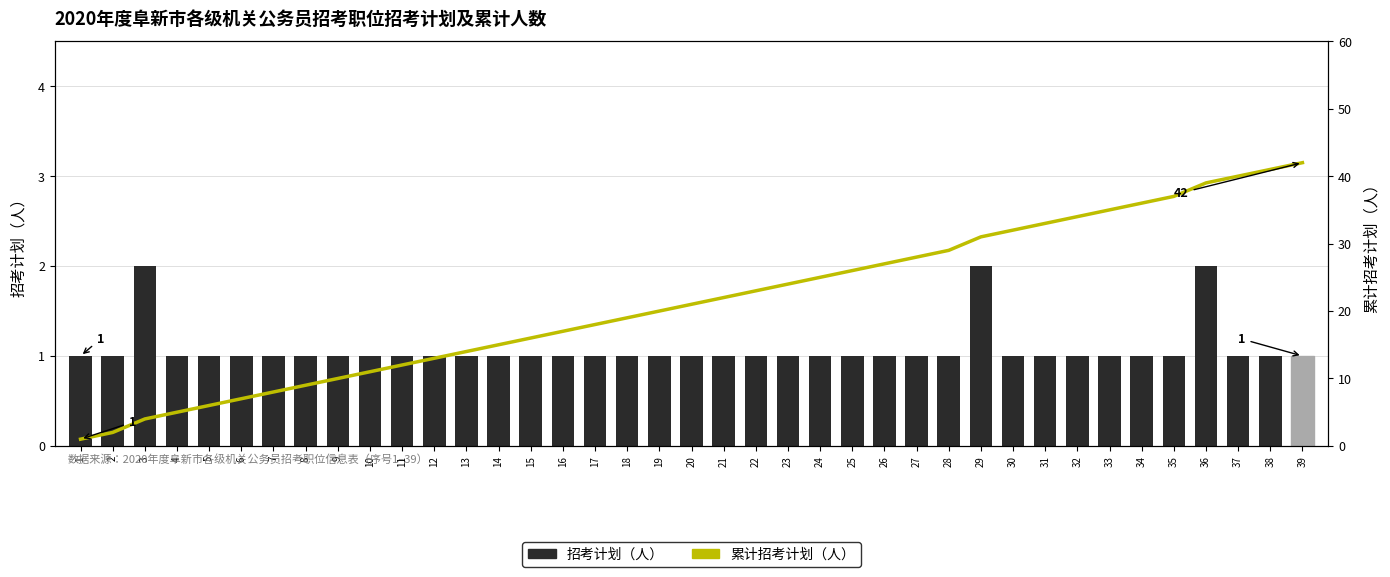

Reading left to right, what are all the values shown in this chart?

招考计划（人）: 1	1	2	1	1	1	1	1	1	1	1	1	1	1	1	1	1	1	1	1	1	1	1	1	1	1	1	1	2	1	1	1	1	1	1	2	1	1	1
累计招考计划（人）: 1	2	4	5	6	7	8	9	10	11	12	13	14	15	16	17	18	19	20	21	22	23	24	25	26	27	28	29	31	32	33	34	35	36	37	39	40	41	42